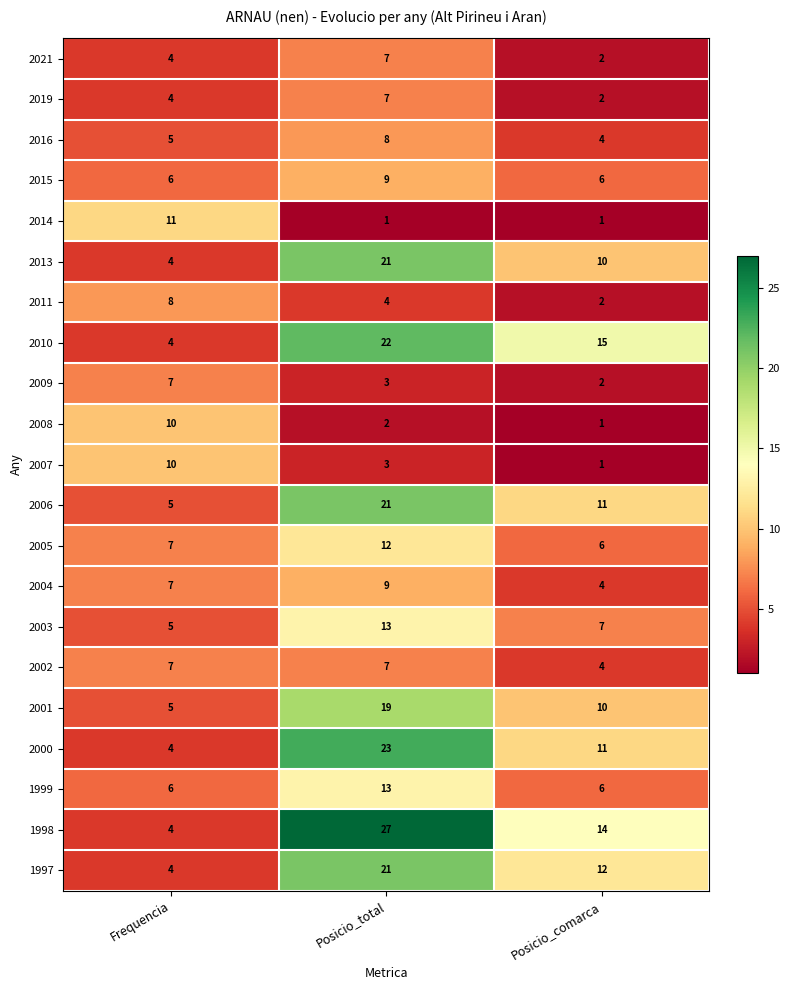

What is the difference between the 2016 values at Posicio_total and Frequencia?

3